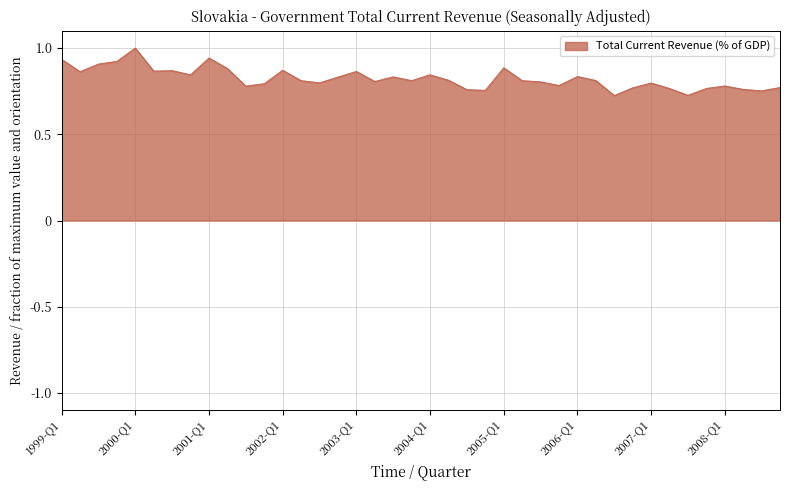

What is the difference between the maximum and minimum values?

0.3